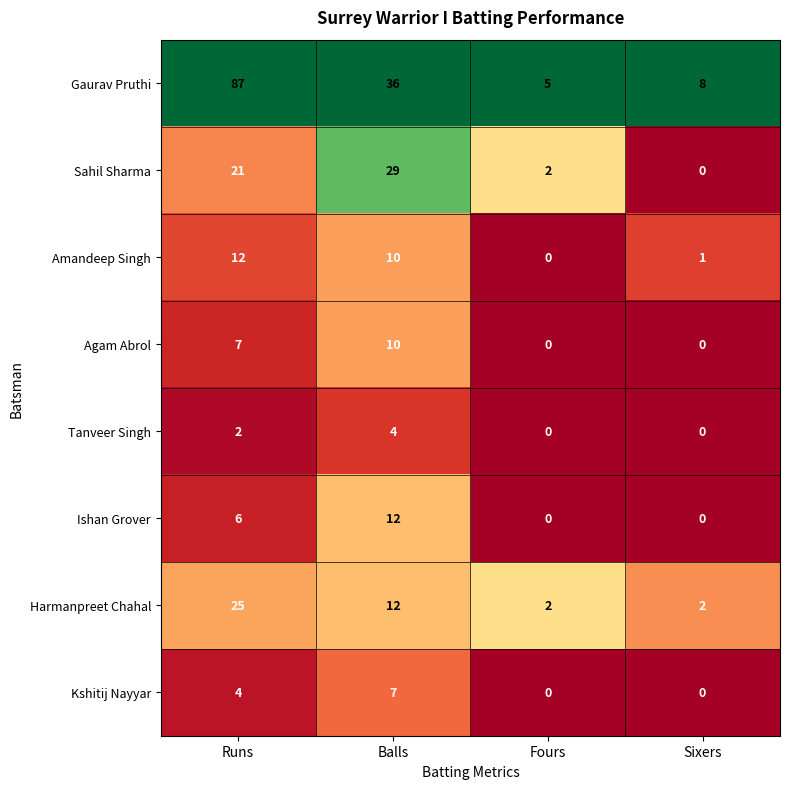

Which series has the widest spread of values?

Gaurav Pruthi